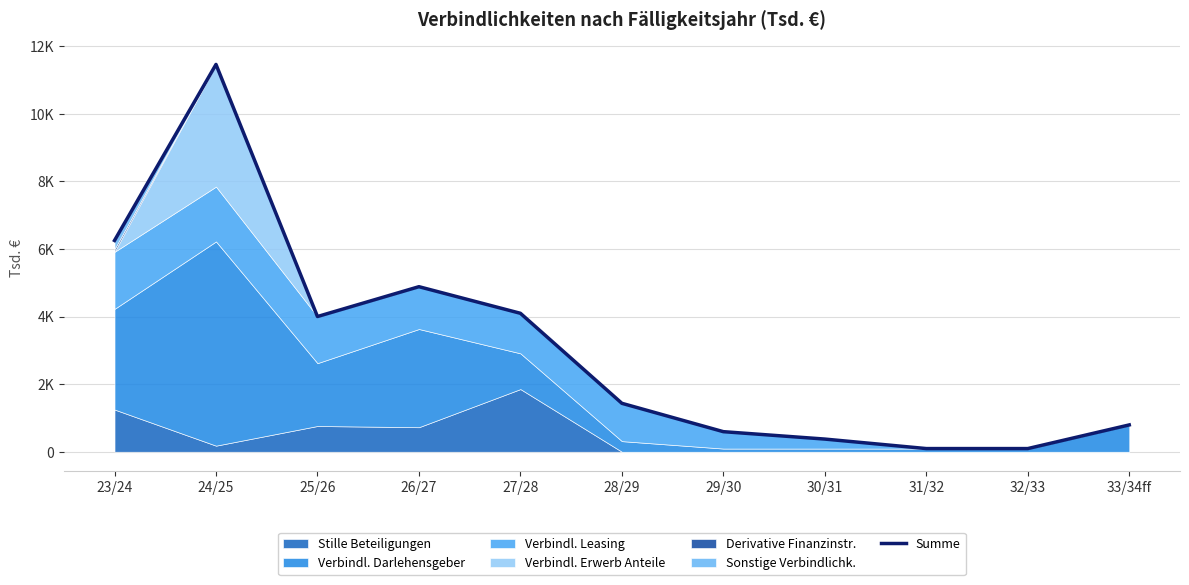

What value does the data have at 27/28?

4096